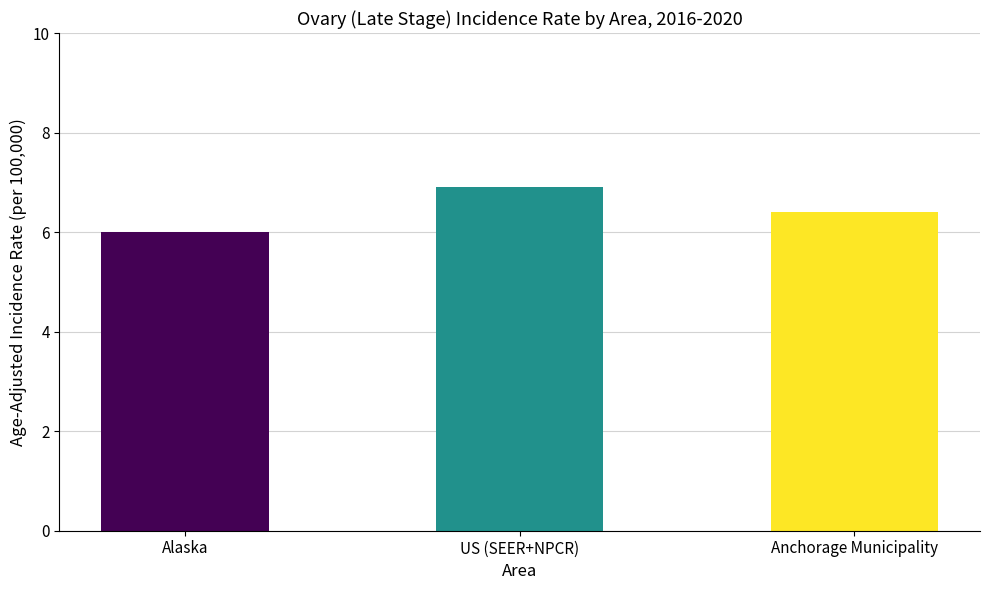

What is the change in value from US (SEER+NPCR) to Anchorage Municipality?

-0.5